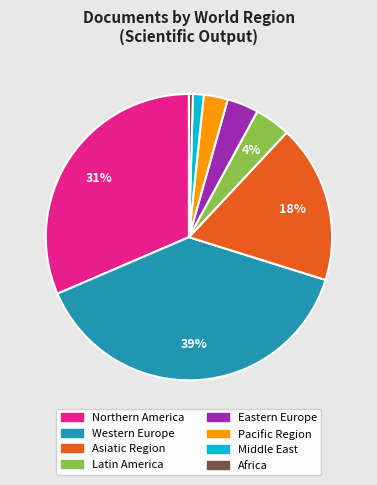

Does any single category account for the majority?

No